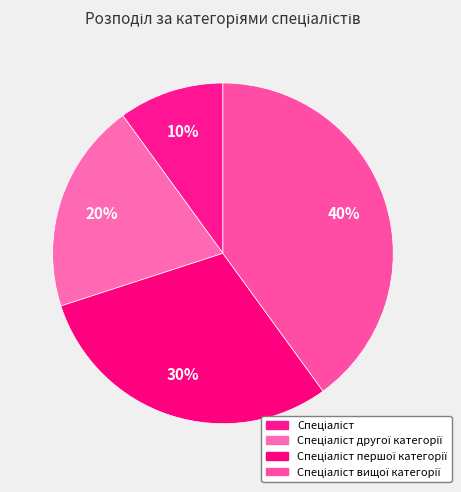

Which category has the biggest portion of the pie?

Спеціаліст вищої категорії